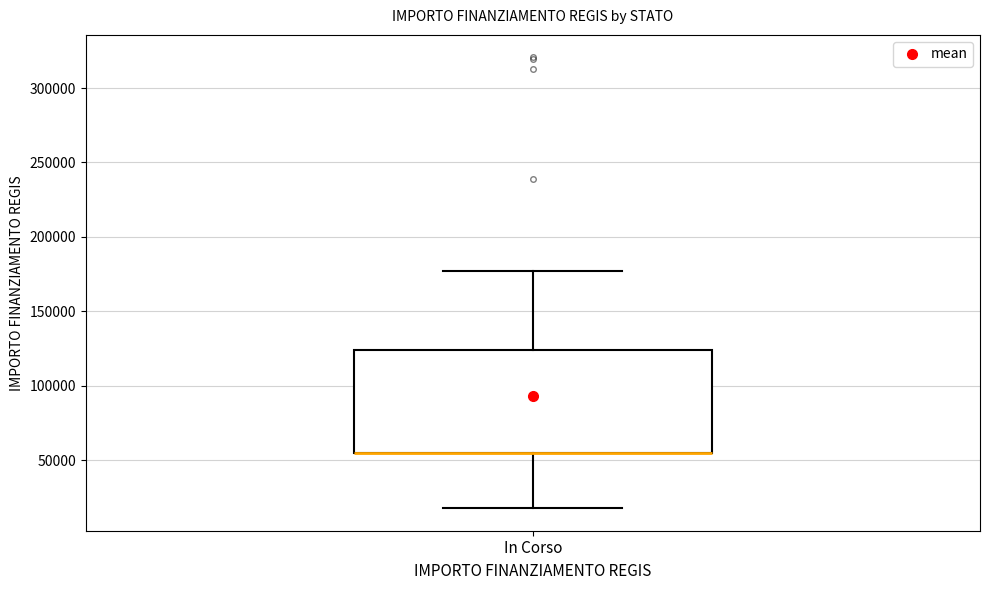

Transcribe this box plot: give where the median line is, the range the box spans, and where the two whiskers end, as read against the y-axis. The values are not printed on the chart, so give them approximately, as read against the axis.

median 55000 (drawn on the box's lower edge), box 55000 to 125000, whiskers 20000 to 175000